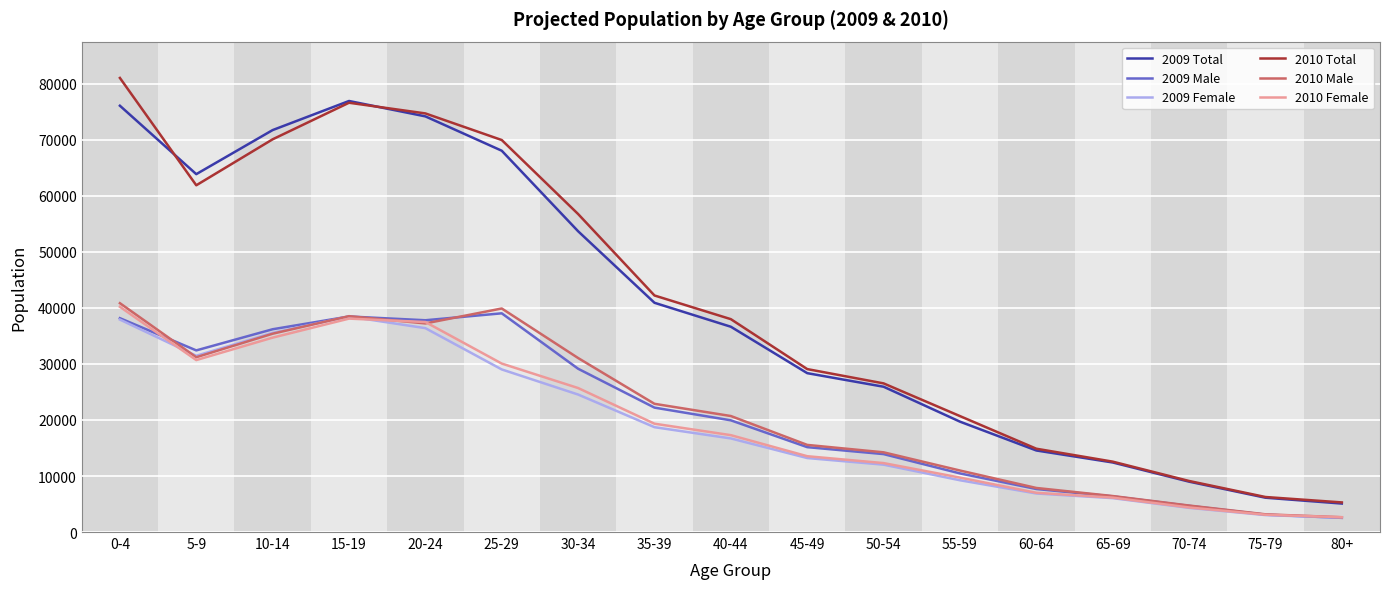

Which series has the widest spread of values?

2010 Total